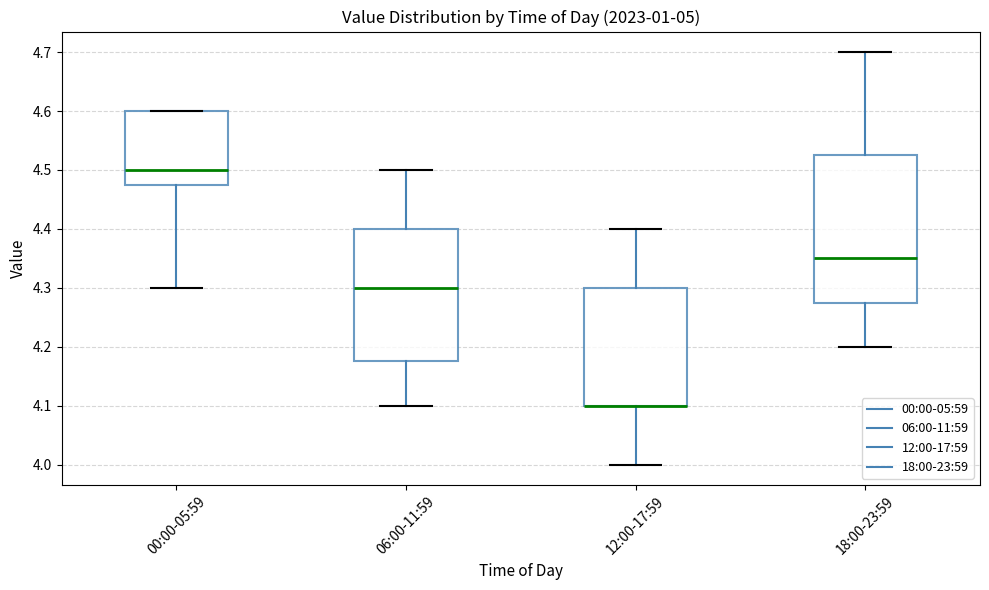

Which box is the tallest, from its lower edge to its upper edge?

18:00-23:59